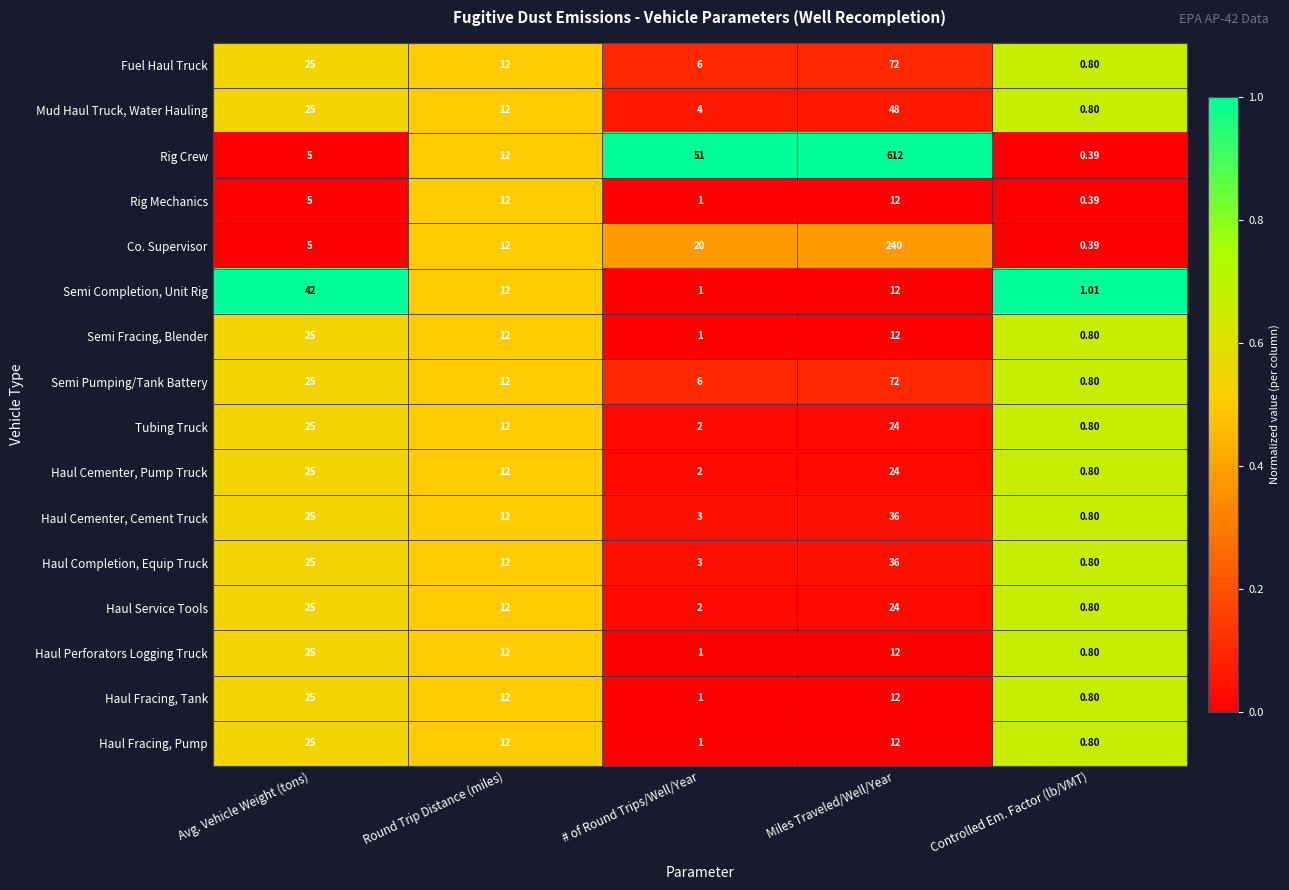

At which label does Haul Fracing, Pump first exceed 12?

Avg. Vehicle Weight (tons)